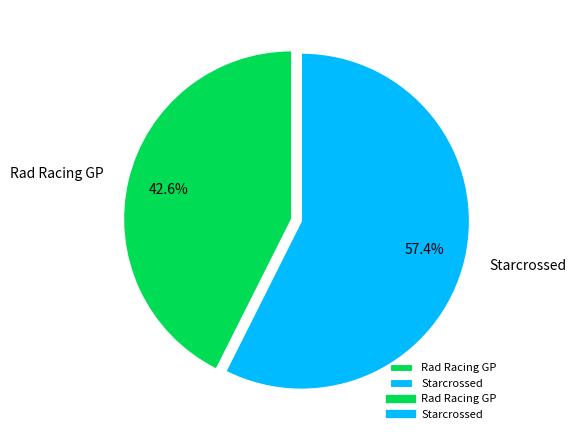

Rank the categories by value from highest to lowest.

Starcrossed, Rad Racing GP